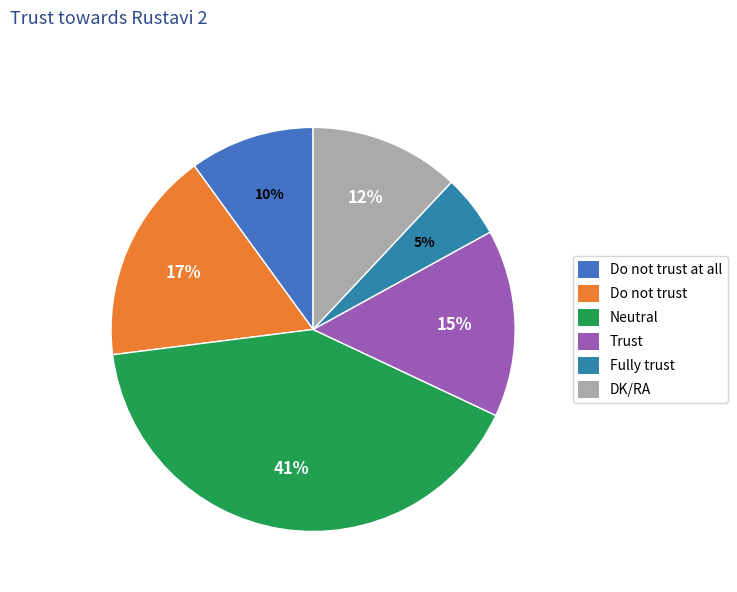

What is the smallest slice in the pie chart?

Fully trust